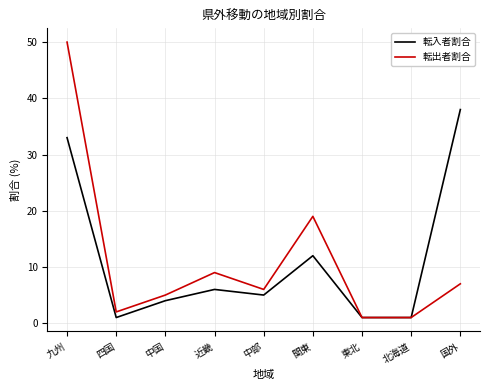

Which series has the widest spread of values?

転出者割合